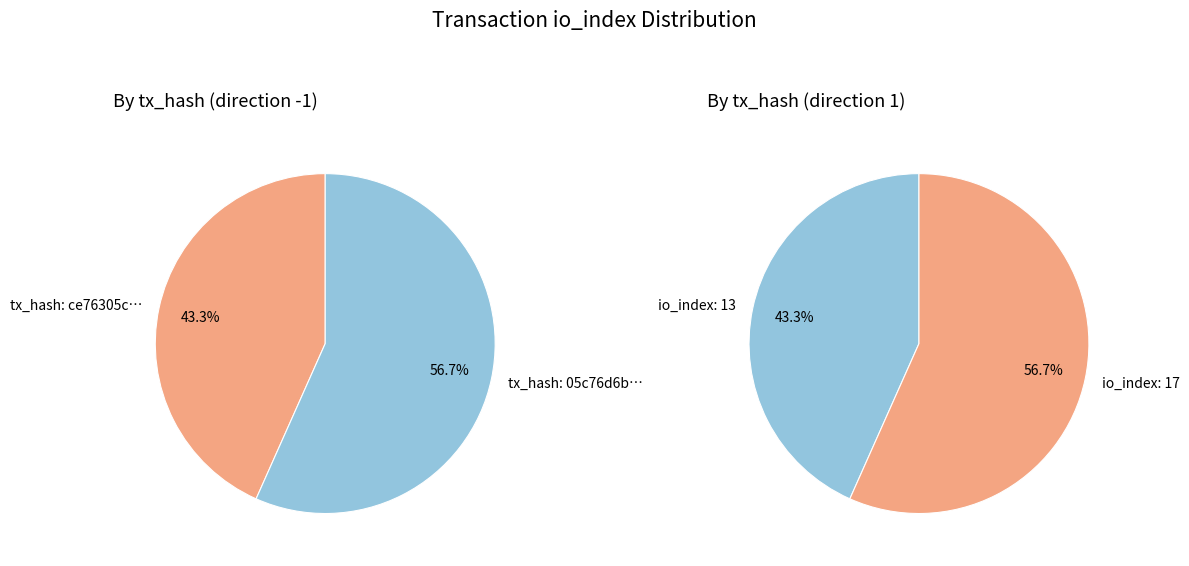

What percentage is the 0 slice, to the nearest percent?

43%